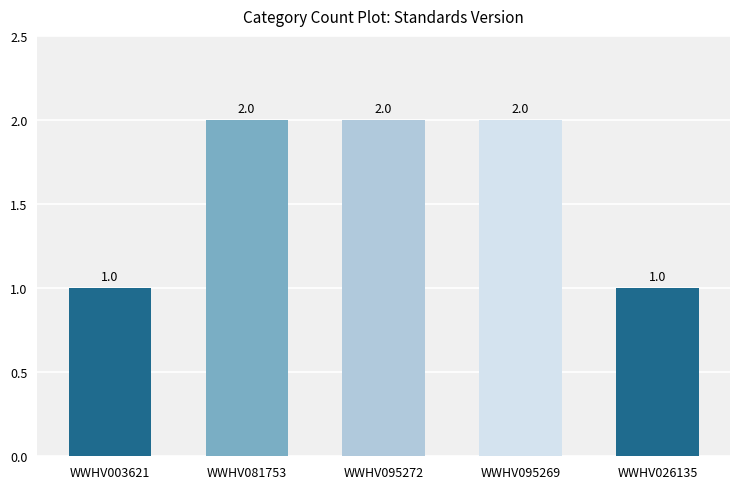

Reading left to right, list all the values displayed in this chart.

WWHV003621=1	WWHV081753=2	WWHV095272=2	WWHV095269=2	WWHV026135=1